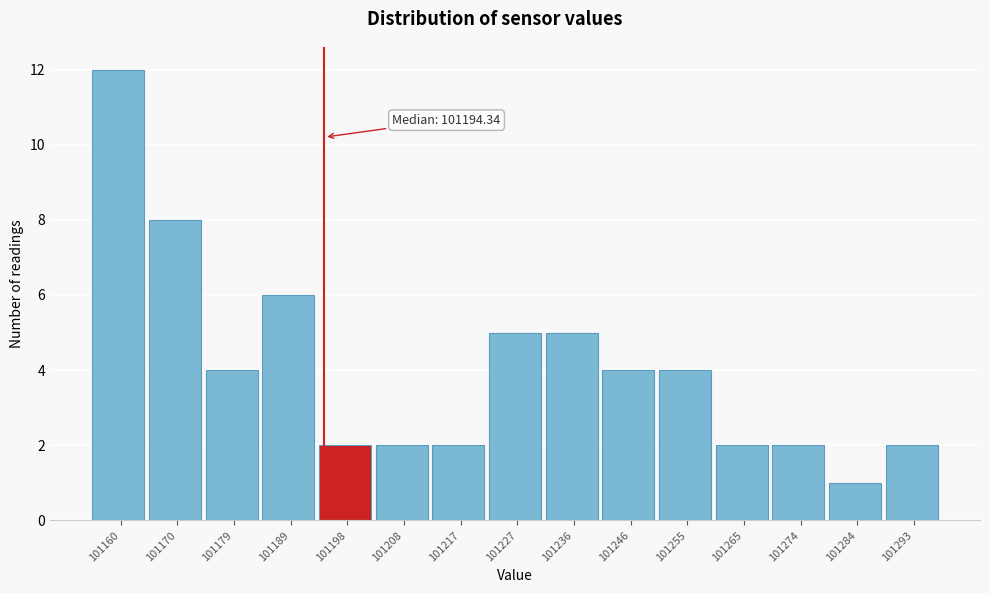

Over which range of the x-axis is the bar tallest?

101155 to 101165